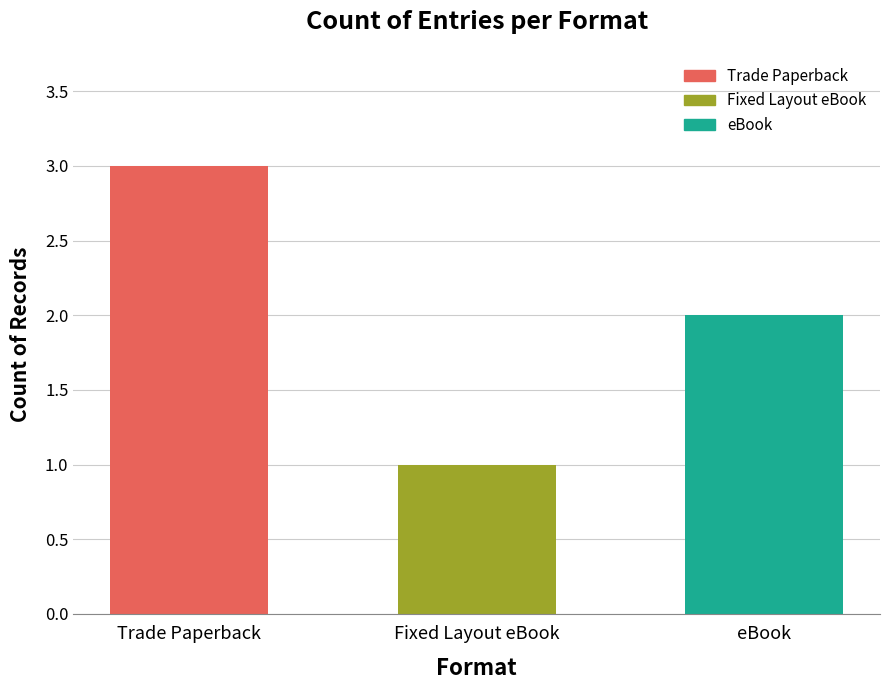

What is the sum of all values?

6